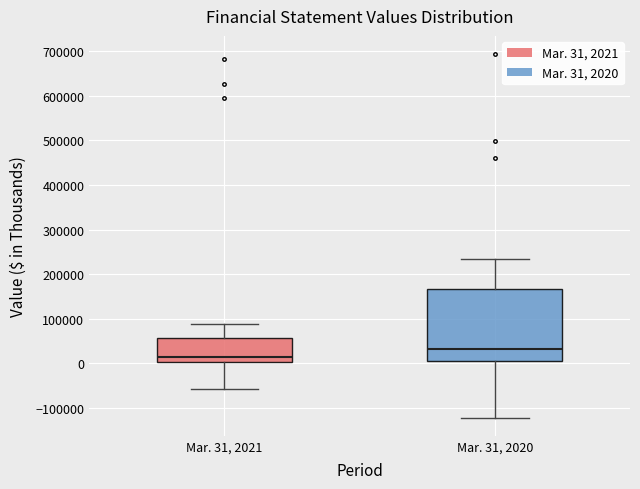

Reading left to right, transcribe this box plot: for each box, give where its median line is, the range the box spans, and where its two whiskers end, as read against the y-axis. The values are not printed on the chart, so give them approximately, as read against the axis.

Mar. 31, 2021: median 10000, box 0 to 60000, whiskers -60000 to 90000
Mar. 31, 2020: median 30000, box 10000 to 170000, whiskers -120000 to 230000